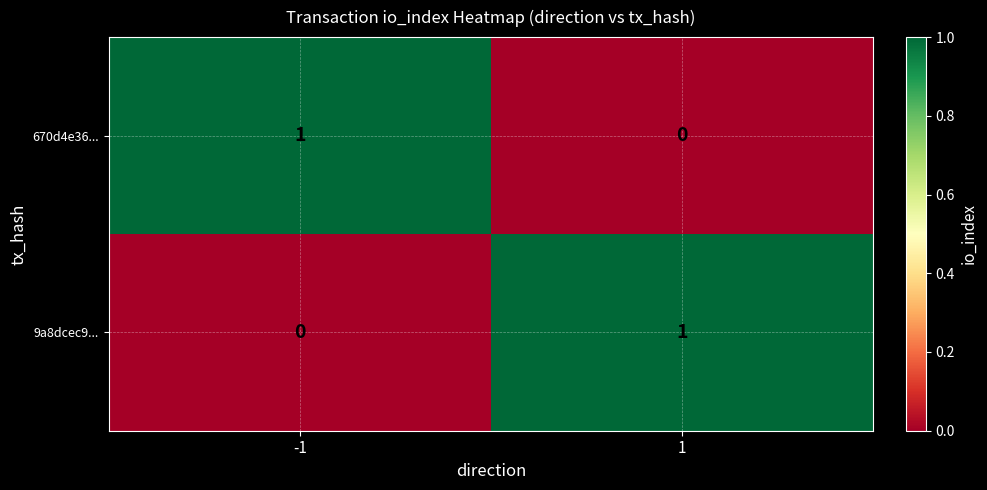

Is the value of 670d4e36... at 1 greater than the value of 9a8dcec9... at 1?

No